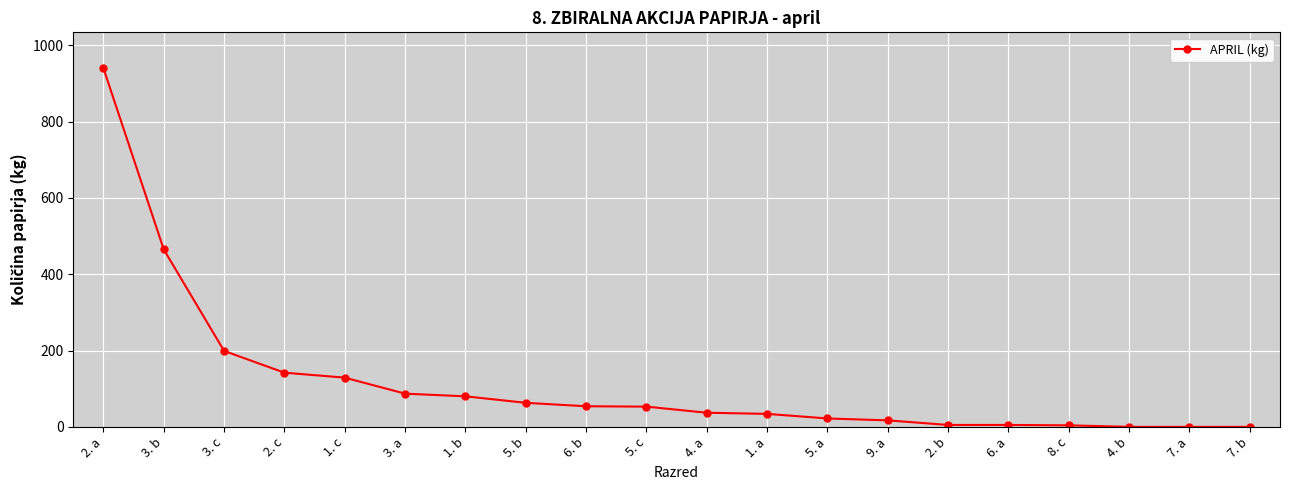

Which has a higher value, 5. a or 5. b?

5. b